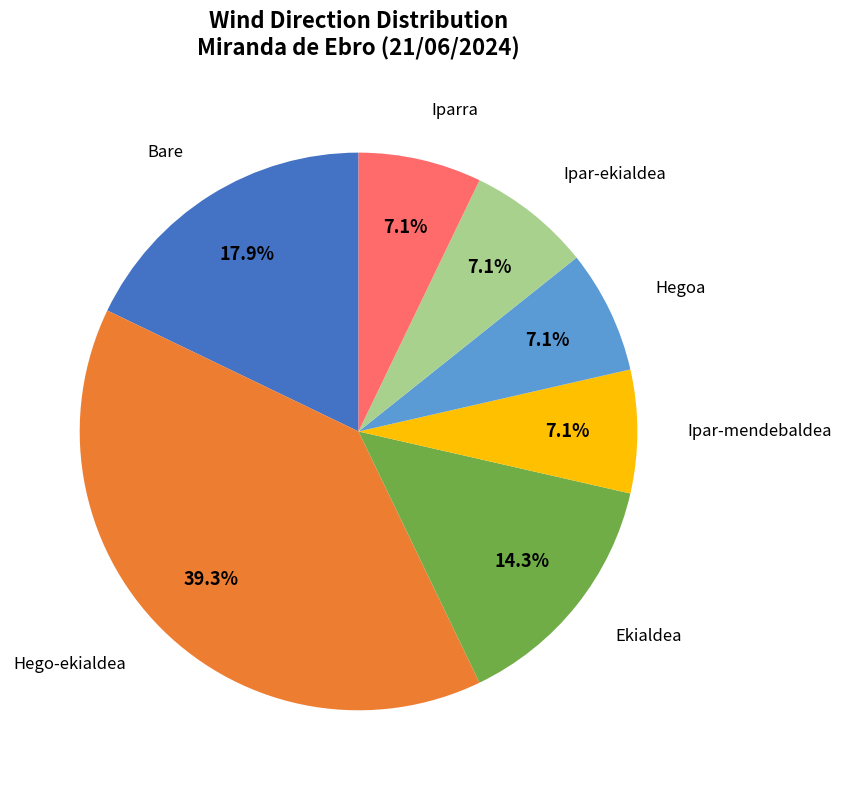

Which has a higher value, Ipar-ekialdea or Bare?

Bare